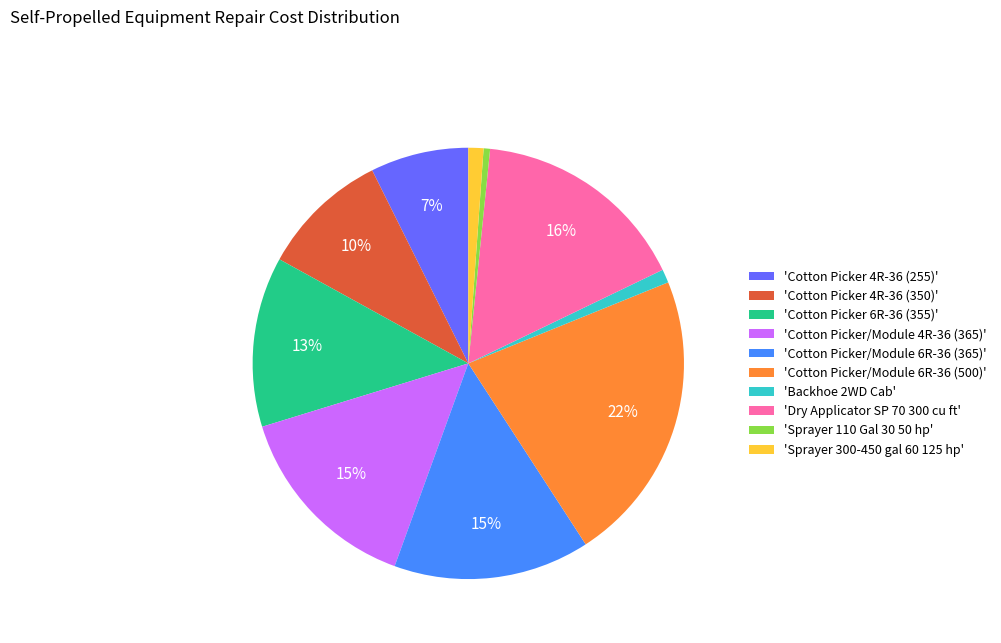

Is there a majority slice in this chart?

No